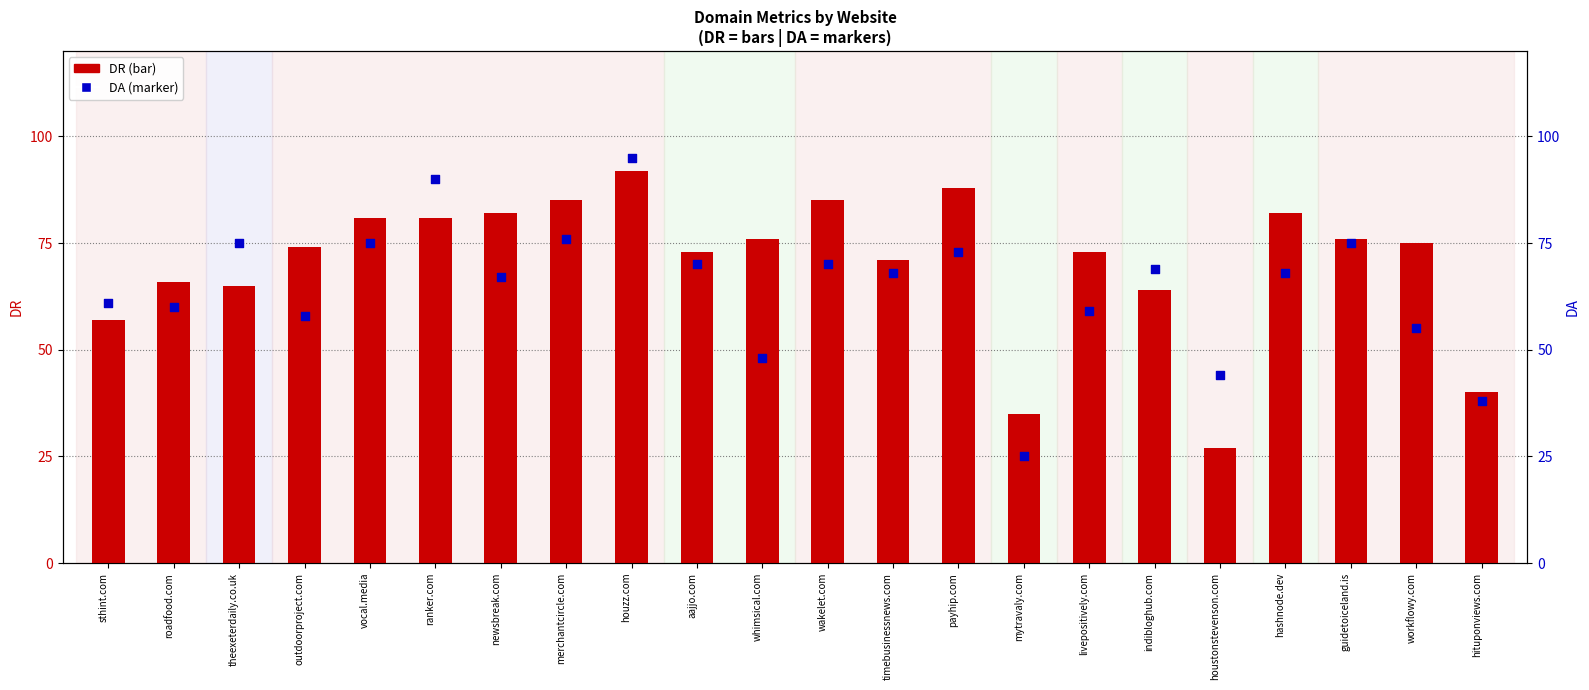

Which series has the largest Y range (max minus min)?

DA